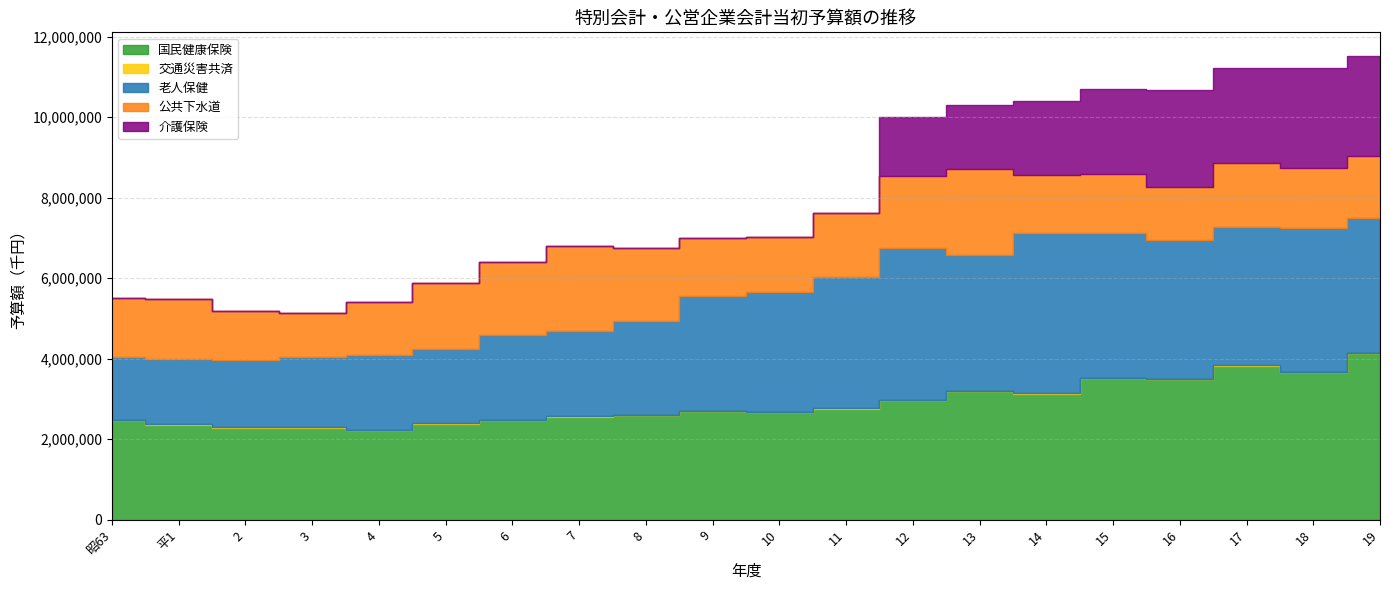

Reading left to right, extract all data points from this chart.

国民健康保険: 昭63=2475195	平1=2362757	2=2279240	3=2290295	4=2221901	5=2379065	6=2475837	7=2558498	8=2602397	9=2701712	10=2669272	11=2763481	12=2971229	13=3189286	14=3134908	15=3517091	16=3492662	17=3826215	18=3670786	19=4141506
交通災害共済: 昭63=13373	平1=13895	2=14203	3=16825	4=16763	5=14225	6=13112	7=13070	8=11464	9=11304	10=11156	11=11202	12=10767	13=10761	14=10761	15=10416	16=10289	17=9948	18=9519	19=9674
老人保健: 昭63=1557187	平1=1622188	2=1678579	3=1748647	4=1865333	5=1846287	6=2091671	7=2124341	8=2329052	9=2851160	10=2987387	11=3245624	12=3770252	13=3374501	14=3968719	15=3594476	16=3440491	17=3436539	18=3569844	19=3340716
公共下水道: 昭63=1474215	平1=1484701	2=1202997	3=1078317	4=1311048	5=1636760	6=1820668	7=2103595	8=1811470	9=1436683	10=1358888	11=1597213	12=1800773	13=2137851	14=1440243	15=1465731	16=1335653	17=1579175	18=1487371	19=1553785
介護保険: 昭63=0	平1=0	2=0	3=0	4=0	5=0	6=0	7=0	8=0	9=0	10=0	11=0	12=1464986	13=1598845	14=1847868	15=2120397	16=2389124	17=2362430	18=2477368	19=2488065